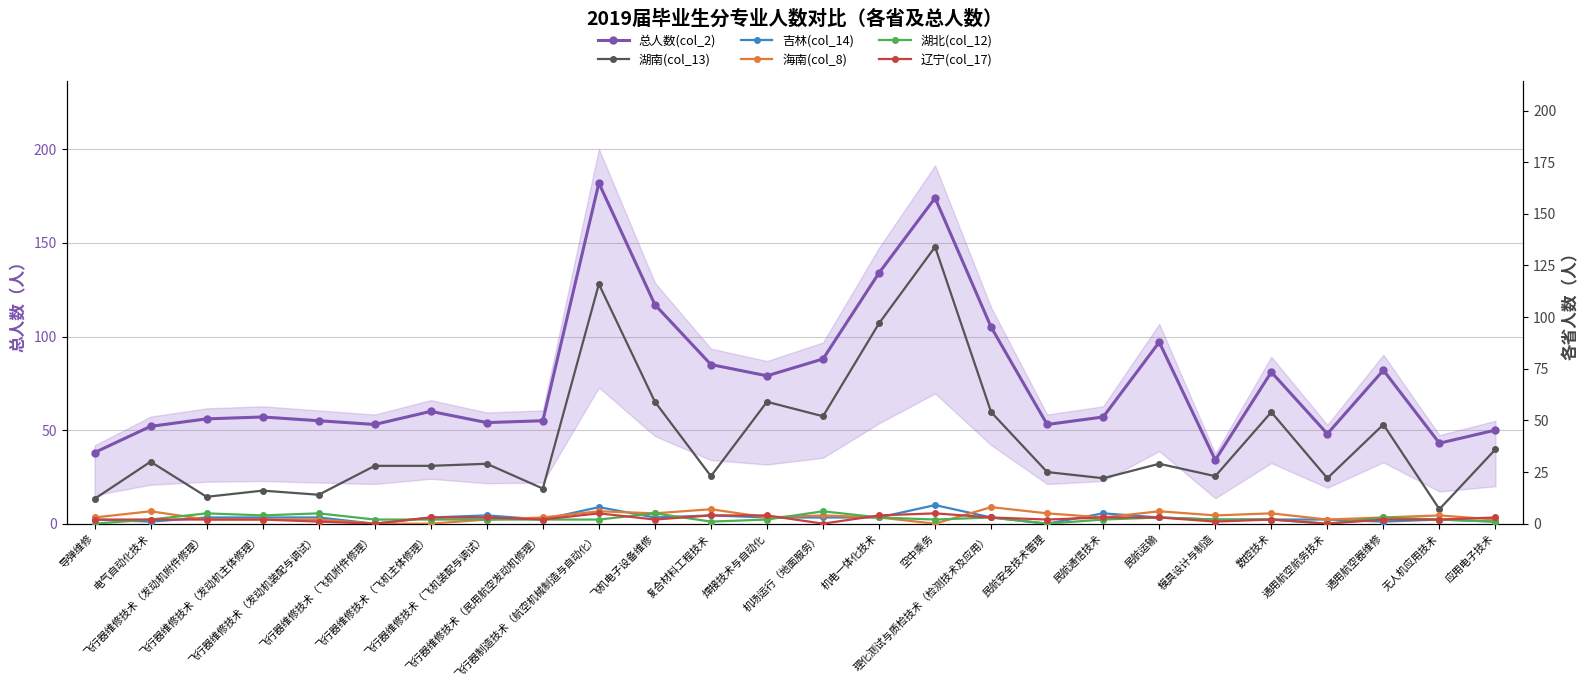

What is the sum of the 辽宁(col_17) values at 飞行器维修技术（民用航空发动机修理） and 复合材料工程技术?

6